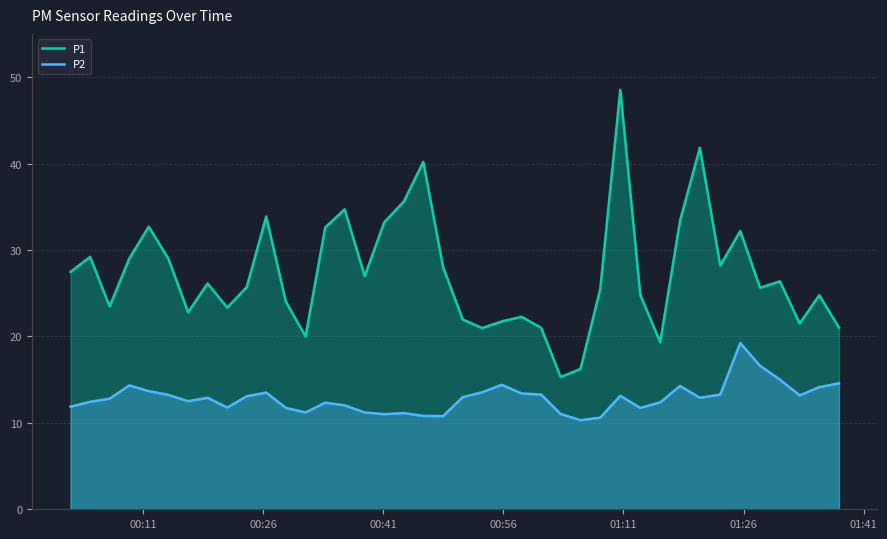

What is the greatest value displayed?

48.5